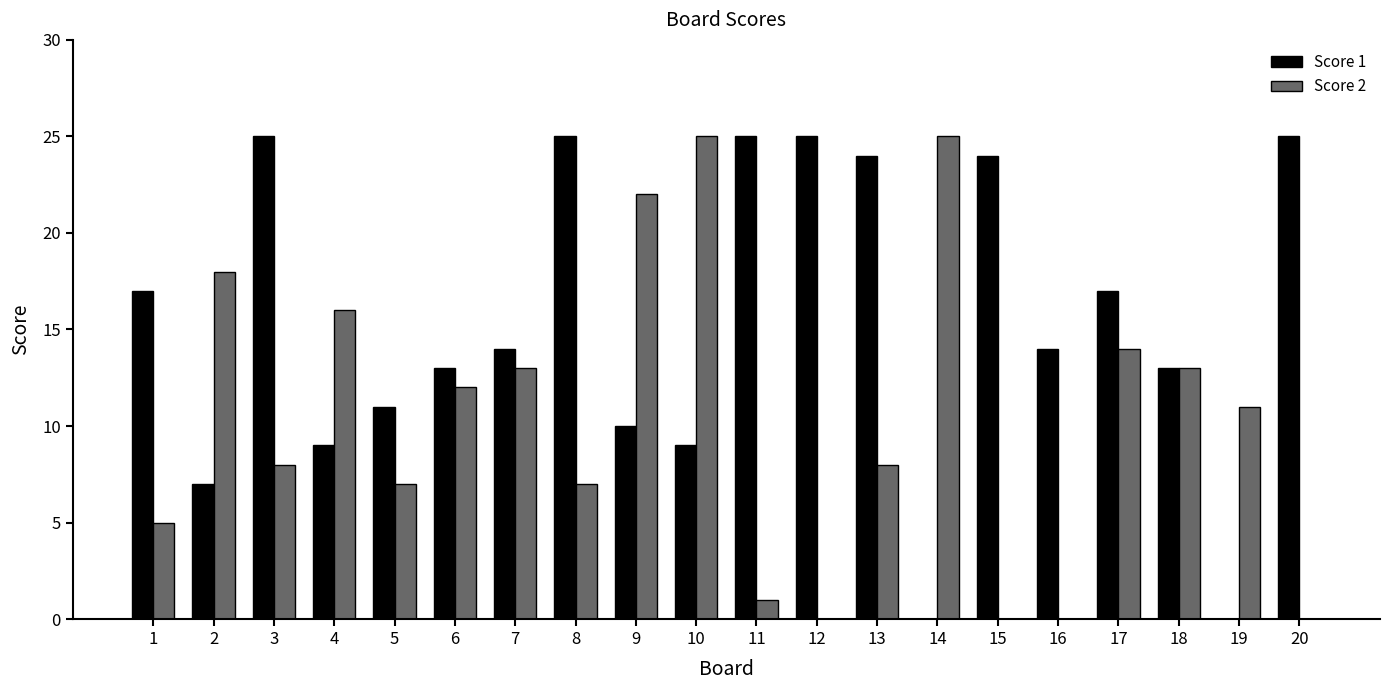

Which series changed the most between 3 and 4?

Score 1